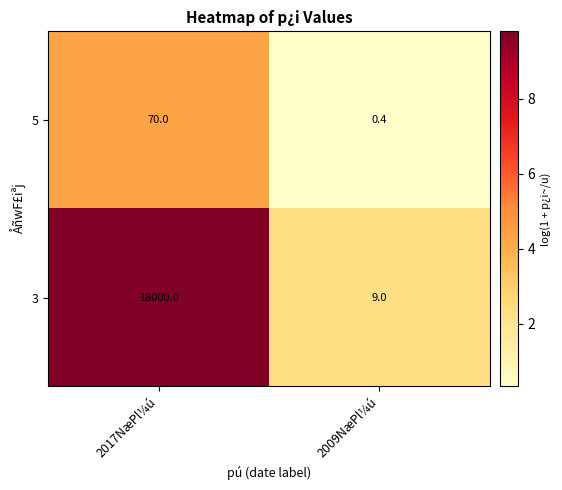

What is the average value of the 3 series?

9004.5